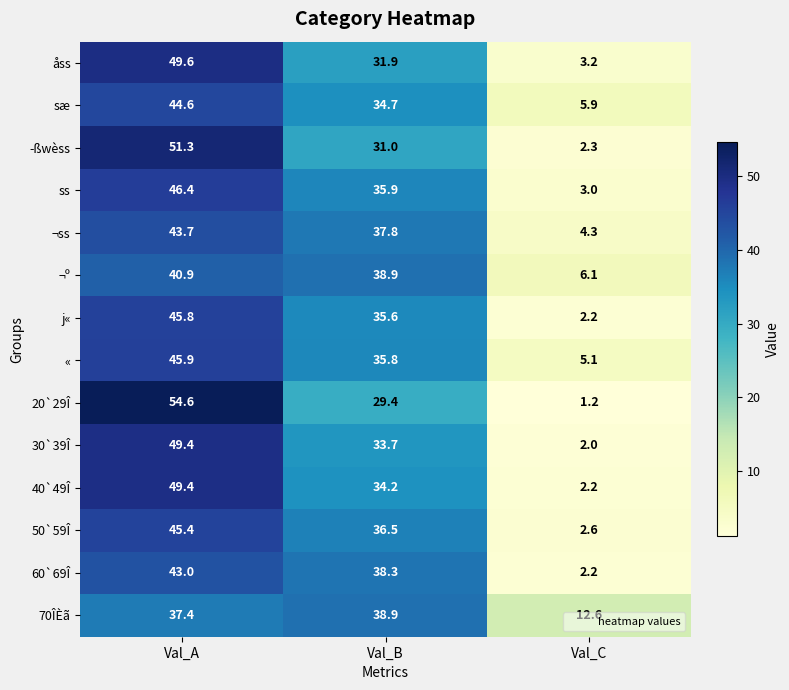

How many categories are shown in the chart?

3